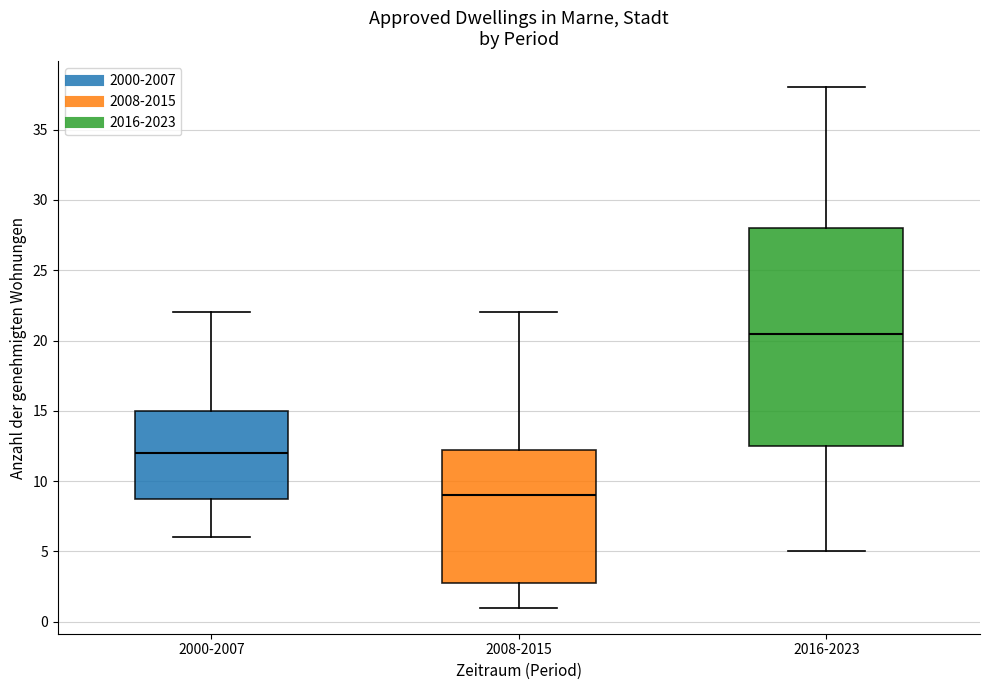

Where is the upper edge of the box for 2000-2007 on the y-axis? The values are not printed on the chart, so give them approximately, as read against the axis.

15.0